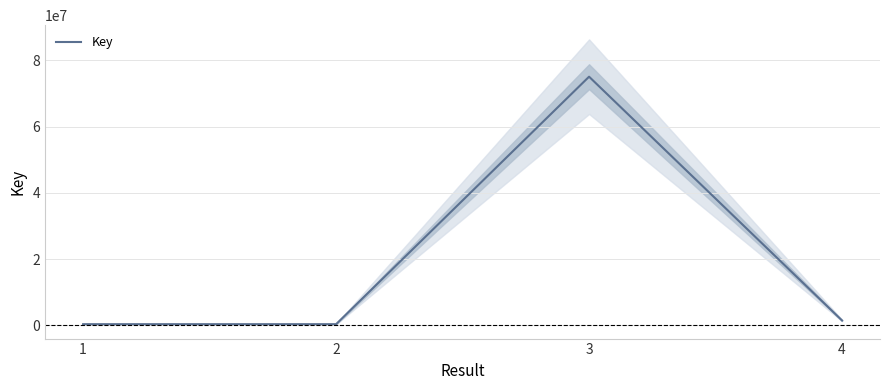

How many lines are shown in the chart?

1